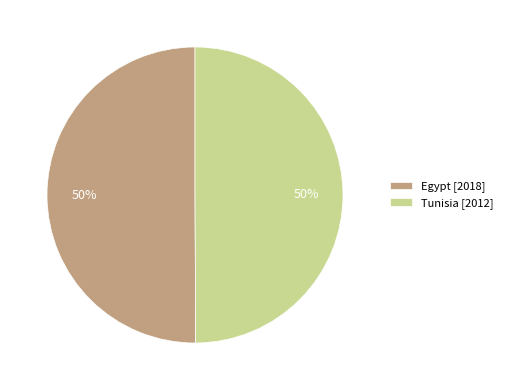

Count the number of slices in the pie.

2